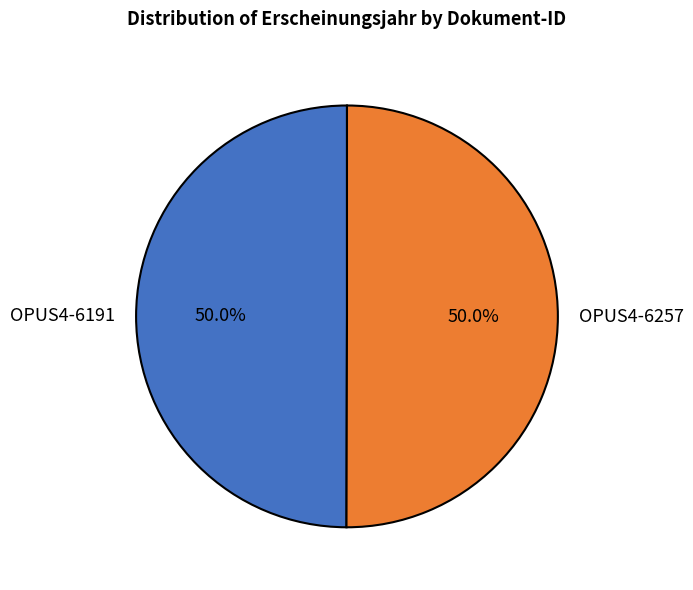

To the nearest percent, what percentage of the pie is OPUS4-6191?

50%